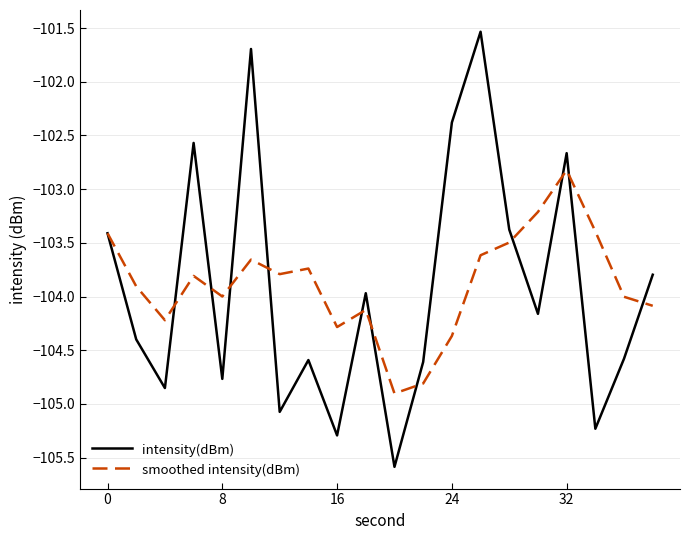

What is the minimum value shown in the chart?

-105.6